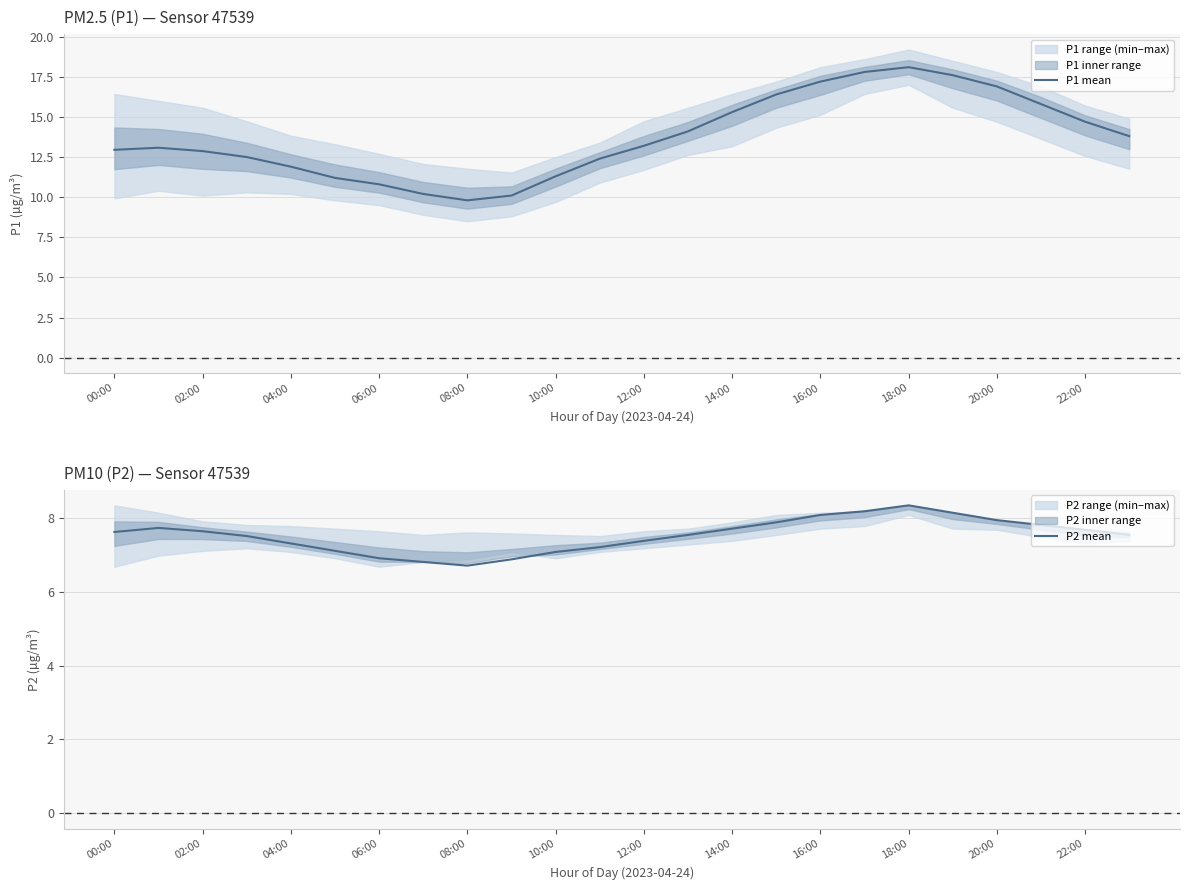

True or false: P2 mean has more than 2 points higher than both neighbors.

False